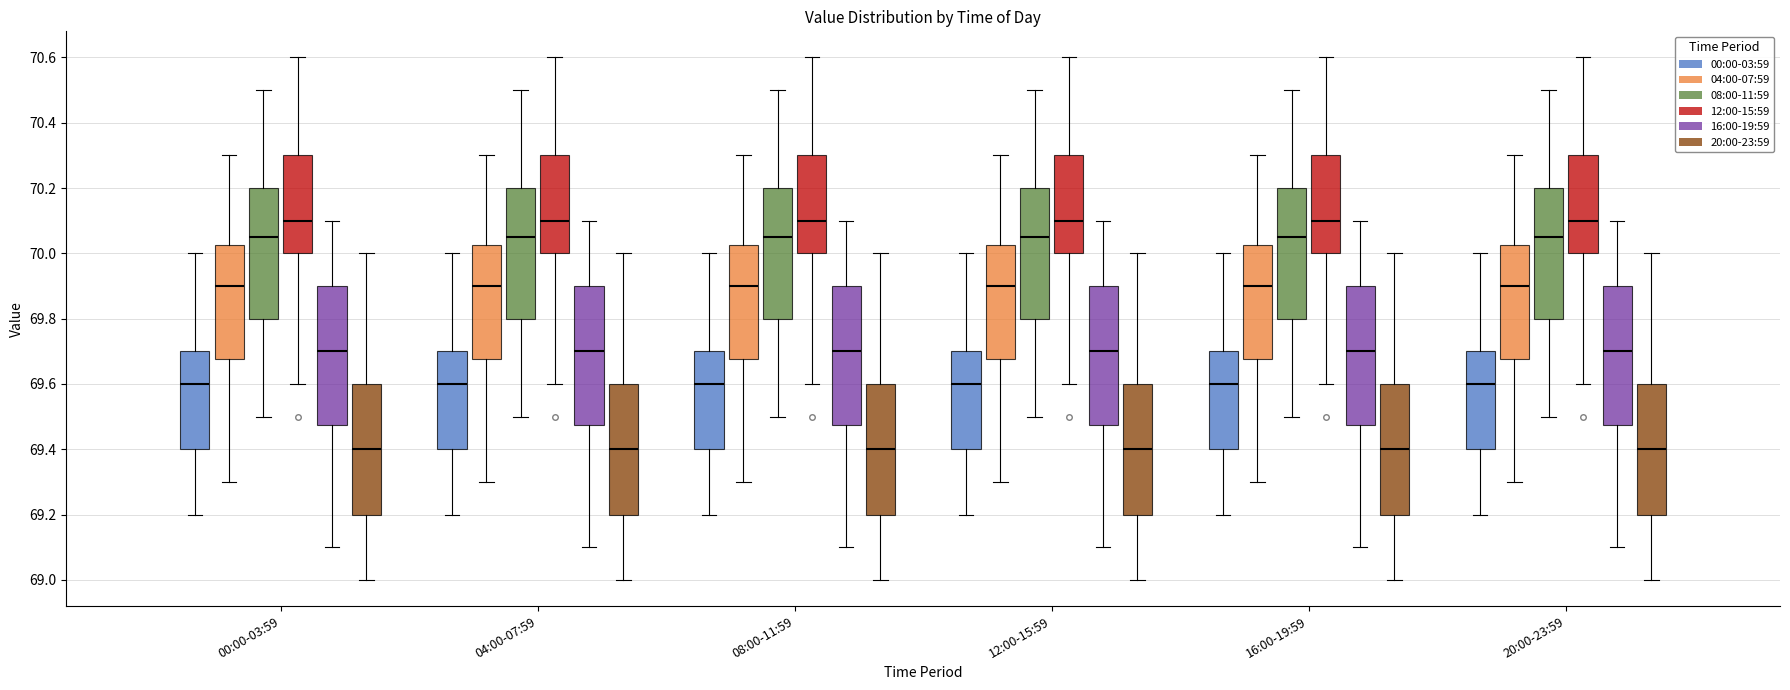

Reading left to right, read every box against the y-axis: the position of its median line, the range the box covers, and the ends of its whiskers. The values are not printed on the chart, so give them approximately, as read against the axis.

00:00-03:59 (00:00-03:59): median 69.60, box 69.40 to 69.70, whiskers 69.20 to 70.00
00:00-03:59 (04:00-07:59): median 69.90, box 69.68 to 70.02, whiskers 69.30 to 70.30
00:00-03:59 (08:00-11:59): median 70.06, box 69.80 to 70.20, whiskers 69.50 to 70.50
00:00-03:59 (12:00-15:59): median 70.10, box 70.00 to 70.30, whiskers 69.60 to 70.60
00:00-03:59 (16:00-19:59): median 69.70, box 69.48 to 69.90, whiskers 69.10 to 70.10
00:00-03:59 (20:00-23:59): median 69.40, box 69.20 to 69.60, whiskers 69.00 to 70.00
04:00-07:59 (00:00-03:59): median 69.60, box 69.40 to 69.70, whiskers 69.20 to 70.00
04:00-07:59 (04:00-07:59): median 69.90, box 69.68 to 70.02, whiskers 69.30 to 70.30
04:00-07:59 (08:00-11:59): median 70.06, box 69.80 to 70.20, whiskers 69.50 to 70.50
04:00-07:59 (12:00-15:59): median 70.10, box 70.00 to 70.30, whiskers 69.60 to 70.60
04:00-07:59 (16:00-19:59): median 69.70, box 69.48 to 69.90, whiskers 69.10 to 70.10
04:00-07:59 (20:00-23:59): median 69.40, box 69.20 to 69.60, whiskers 69.00 to 70.00
08:00-11:59 (00:00-03:59): median 69.60, box 69.40 to 69.70, whiskers 69.20 to 70.00
08:00-11:59 (04:00-07:59): median 69.90, box 69.68 to 70.02, whiskers 69.30 to 70.30
08:00-11:59 (08:00-11:59): median 70.06, box 69.80 to 70.20, whiskers 69.50 to 70.50
08:00-11:59 (12:00-15:59): median 70.10, box 70.00 to 70.30, whiskers 69.60 to 70.60
08:00-11:59 (16:00-19:59): median 69.70, box 69.48 to 69.90, whiskers 69.10 to 70.10
08:00-11:59 (20:00-23:59): median 69.40, box 69.20 to 69.60, whiskers 69.00 to 70.00
12:00-15:59 (00:00-03:59): median 69.60, box 69.40 to 69.70, whiskers 69.20 to 70.00
12:00-15:59 (04:00-07:59): median 69.90, box 69.68 to 70.02, whiskers 69.30 to 70.30
12:00-15:59 (08:00-11:59): median 70.06, box 69.80 to 70.20, whiskers 69.50 to 70.50
12:00-15:59 (12:00-15:59): median 70.10, box 70.00 to 70.30, whiskers 69.60 to 70.60
12:00-15:59 (16:00-19:59): median 69.70, box 69.48 to 69.90, whiskers 69.10 to 70.10
12:00-15:59 (20:00-23:59): median 69.40, box 69.20 to 69.60, whiskers 69.00 to 70.00
16:00-19:59 (00:00-03:59): median 69.60, box 69.40 to 69.70, whiskers 69.20 to 70.00
16:00-19:59 (04:00-07:59): median 69.90, box 69.68 to 70.02, whiskers 69.30 to 70.30
16:00-19:59 (08:00-11:59): median 70.06, box 69.80 to 70.20, whiskers 69.50 to 70.50
16:00-19:59 (12:00-15:59): median 70.10, box 70.00 to 70.30, whiskers 69.60 to 70.60
16:00-19:59 (16:00-19:59): median 69.70, box 69.48 to 69.90, whiskers 69.10 to 70.10
16:00-19:59 (20:00-23:59): median 69.40, box 69.20 to 69.60, whiskers 69.00 to 70.00
20:00-23:59 (00:00-03:59): median 69.60, box 69.40 to 69.70, whiskers 69.20 to 70.00
20:00-23:59 (04:00-07:59): median 69.90, box 69.68 to 70.02, whiskers 69.30 to 70.30
20:00-23:59 (08:00-11:59): median 70.06, box 69.80 to 70.20, whiskers 69.50 to 70.50
20:00-23:59 (12:00-15:59): median 70.10, box 70.00 to 70.30, whiskers 69.60 to 70.60
20:00-23:59 (16:00-19:59): median 69.70, box 69.48 to 69.90, whiskers 69.10 to 70.10
20:00-23:59 (20:00-23:59): median 69.40, box 69.20 to 69.60, whiskers 69.00 to 70.00